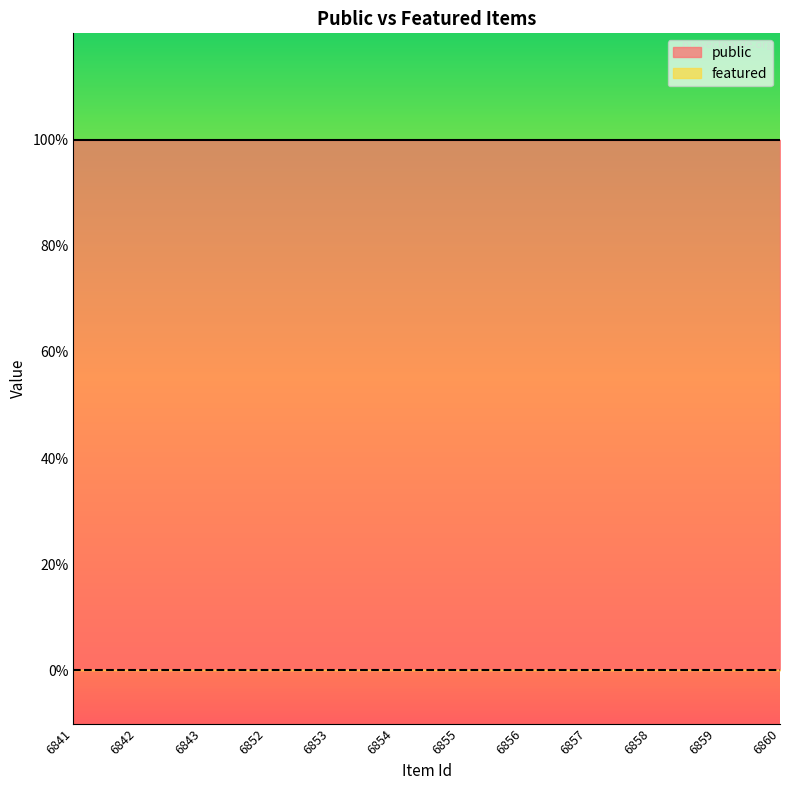

Reading left to right, what are all the values shown in this chart?

public: 6841=1	6842=1	6843=1	6852=1	6853=1	6854=1	6855=1	6856=1	6857=1	6858=1	6859=1	6860=1
featured: 6841=0	6842=0	6843=0	6852=0	6853=0	6854=0	6855=0	6856=0	6857=0	6858=0	6859=0	6860=0